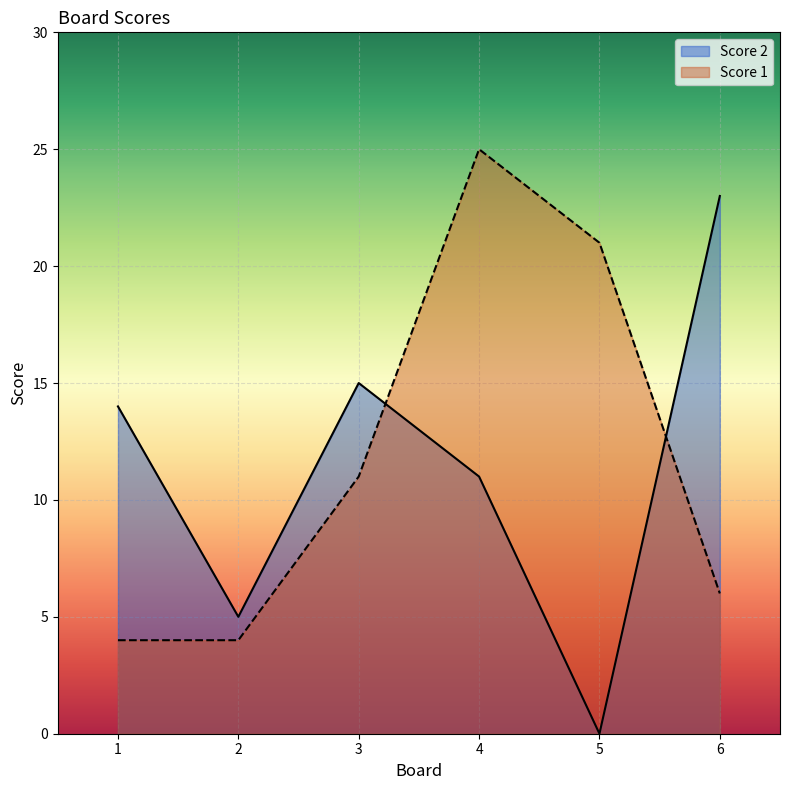

Reading right to left, list all the values displayed in this chart.

Score 2: 23	0	11	15	5	14
Score 1: 6	21	25	11	4	4